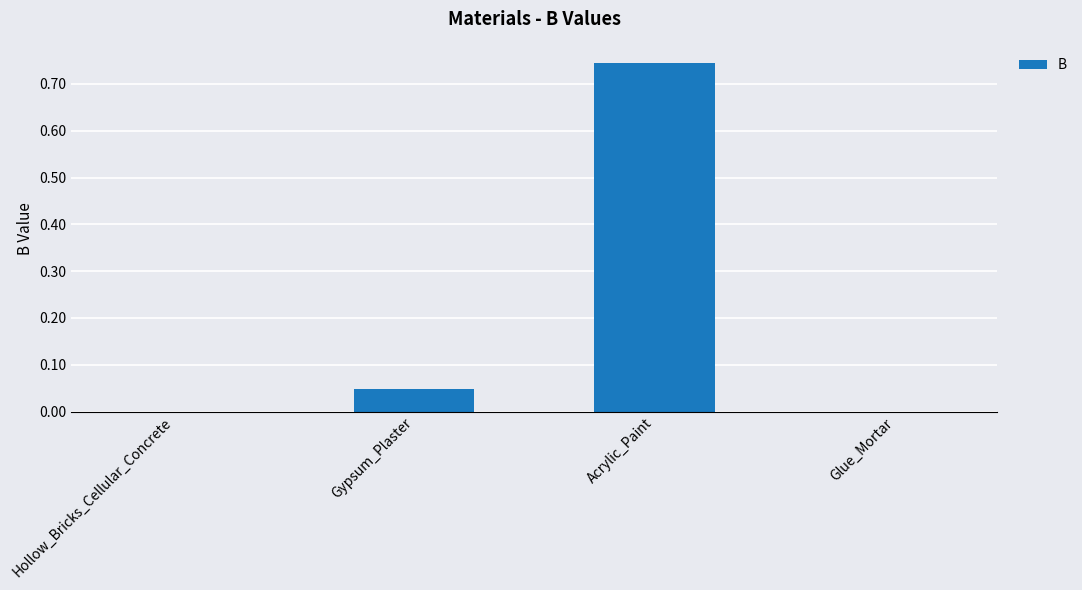

Count the number of categories in the chart.

4